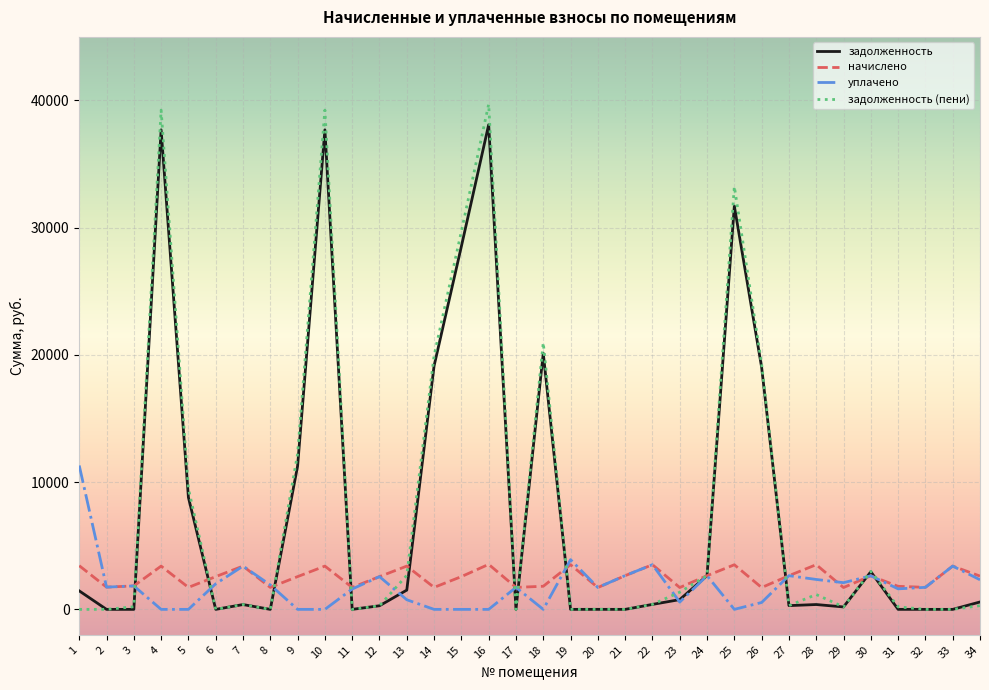

Which series has the widest spread of values?

задолженность (пени)